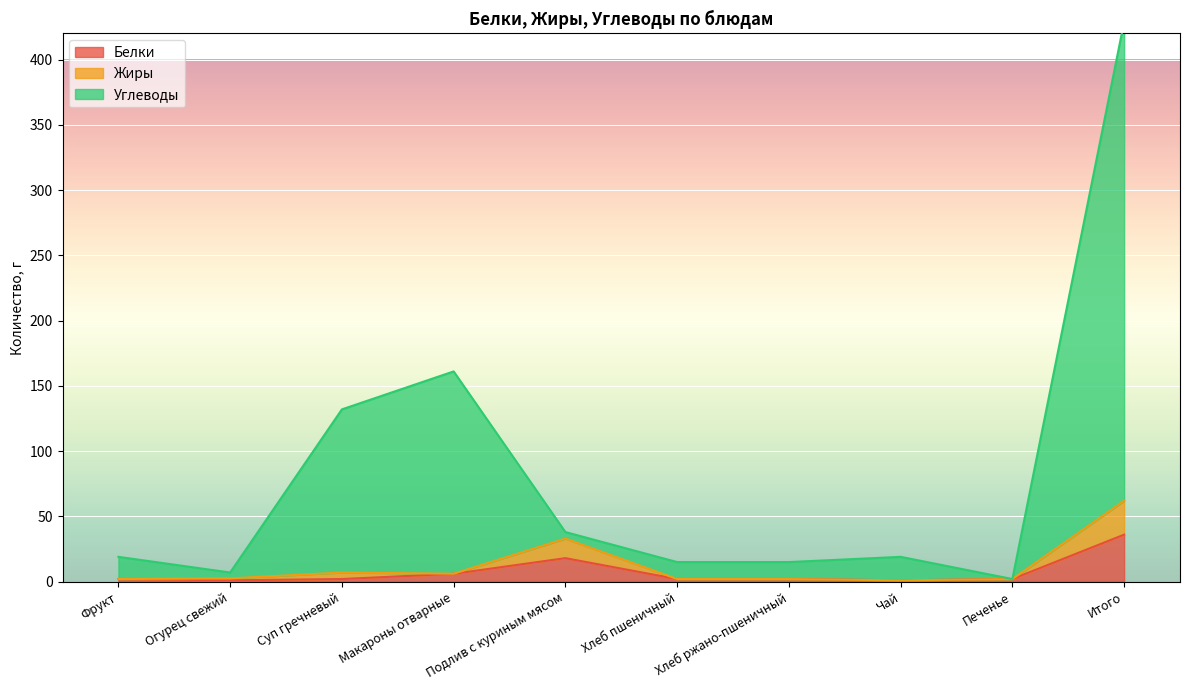

The value of Углеводы at Суп гречневый is 132.0. True or false?

True